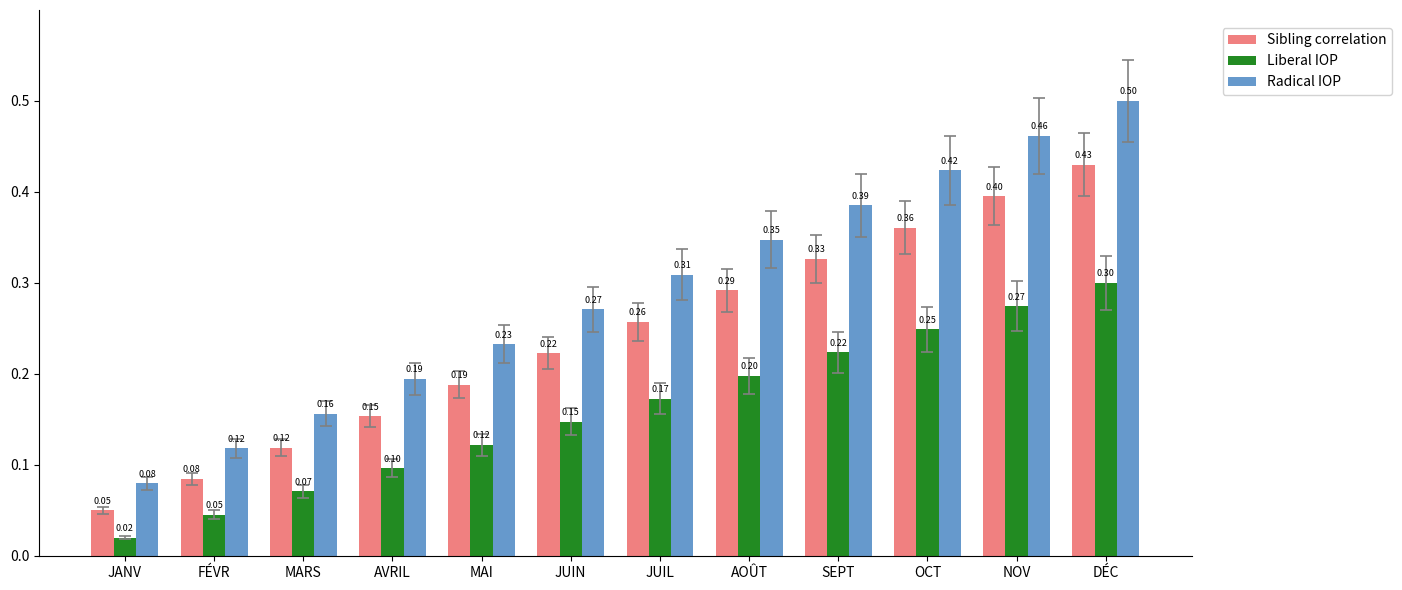

What is the label of the 7th bar from the right?

JUIN